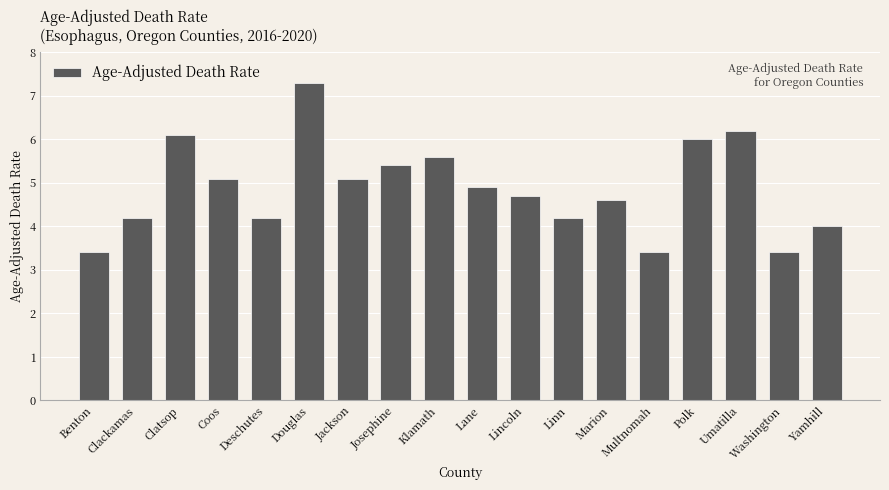

Reading left to right, extract all data points from this chart.

Benton=3.4	Clackamas=4.2	Clatsop=6.1	Coos=5.1	Deschutes=4.2	Douglas=7.3	Jackson=5.1	Josephine=5.4	Klamath=5.6	Lane=4.9	Lincoln=4.7	Linn=4.2	Marion=4.6	Multnomah=3.4	Polk=6.0	Umatilla=6.2	Washington=3.4	Yamhill=4.0